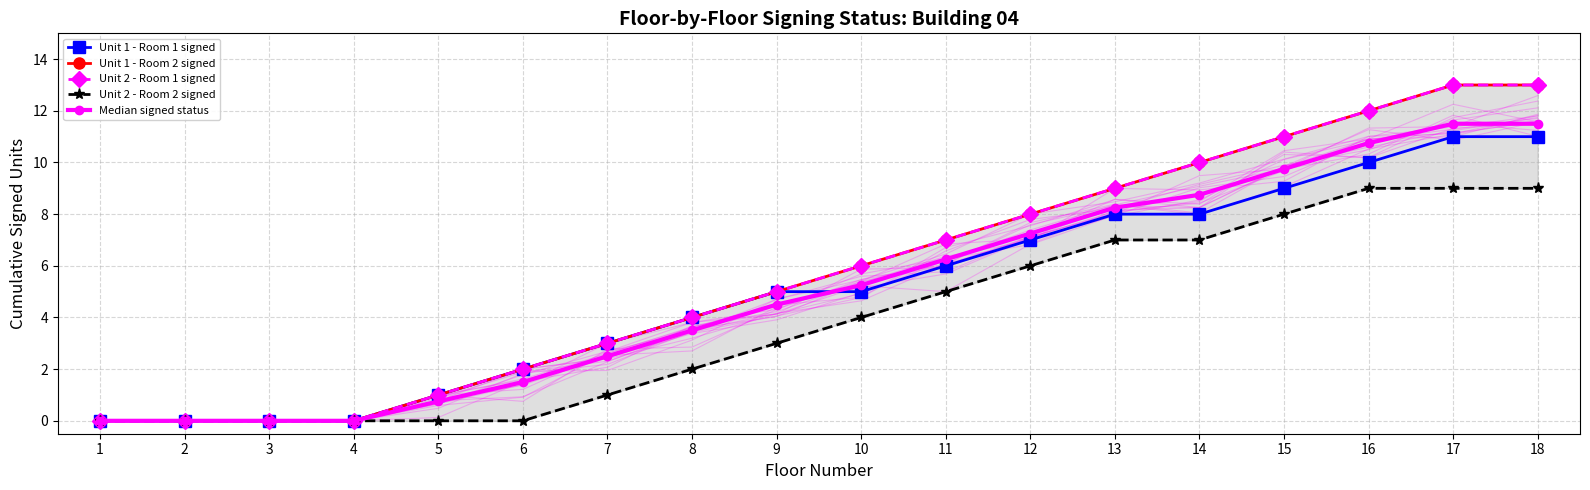

True or false: Median signed status and Unit 2 - Room 2 signed cross at least once.

False